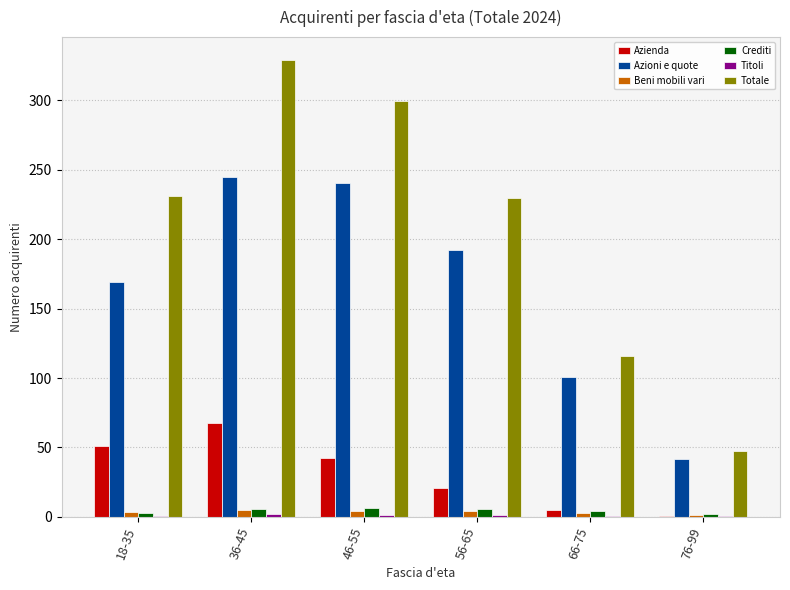

What is the sum of all Totale values?

1252.3